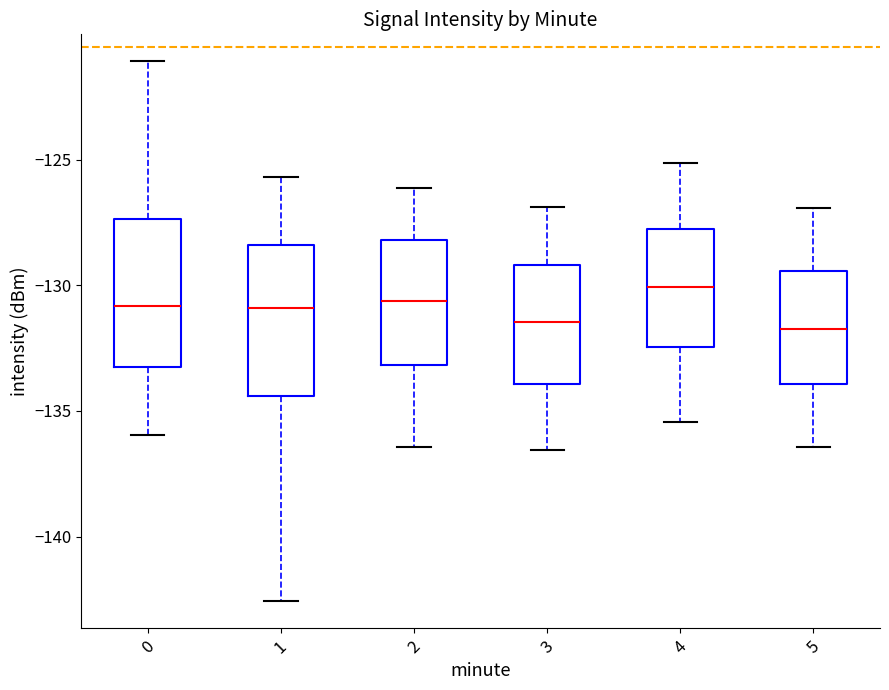

Reading left to right, read every box against the y-axis: the position of its median line, the range the box covers, and the ends of its whiskers. The values are not printed on the chart, so give them approximately, as read against the axis.

0: median -131.0, box -133.5 to -127.5, whiskers -136.0 to -121.0
1: median -131.0, box -134.5 to -128.5, whiskers -142.5 to -125.5
2: median -130.5, box -133.0 to -128.0, whiskers -136.5 to -126.0
3: median -131.5, box -134.0 to -129.0, whiskers -136.5 to -127.0
4: median -130.0, box -132.5 to -128.0, whiskers -135.5 to -125.0
5: median -131.5, box -134.0 to -129.5, whiskers -136.5 to -127.0